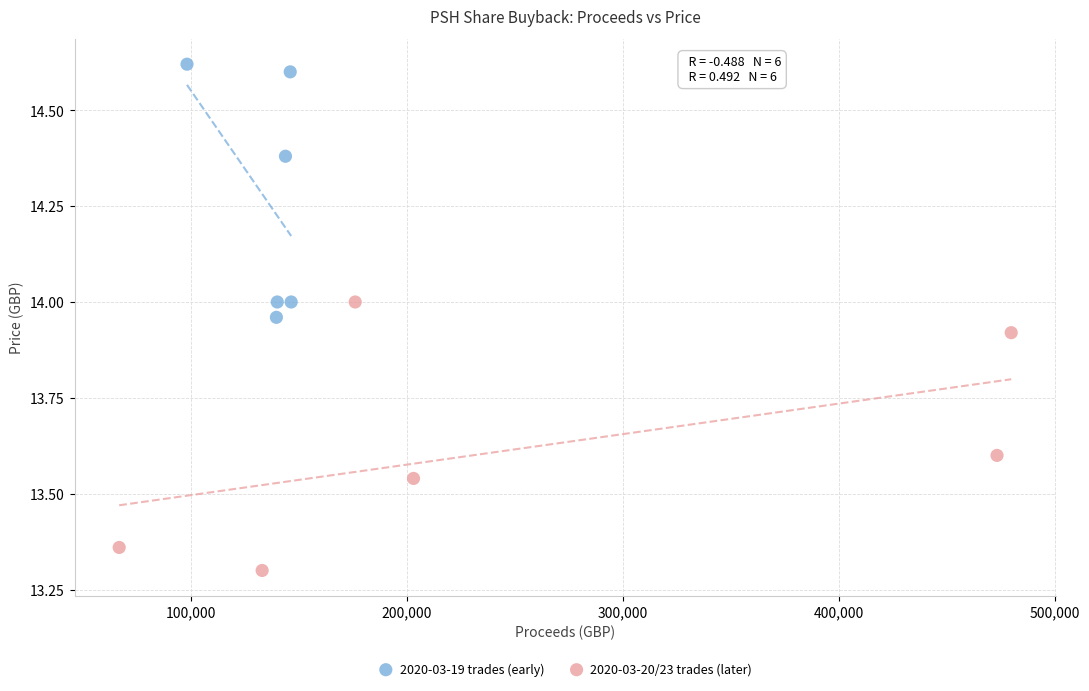

Which series has the largest Y range (max minus min)?

2020-03-20/23 trades (later)